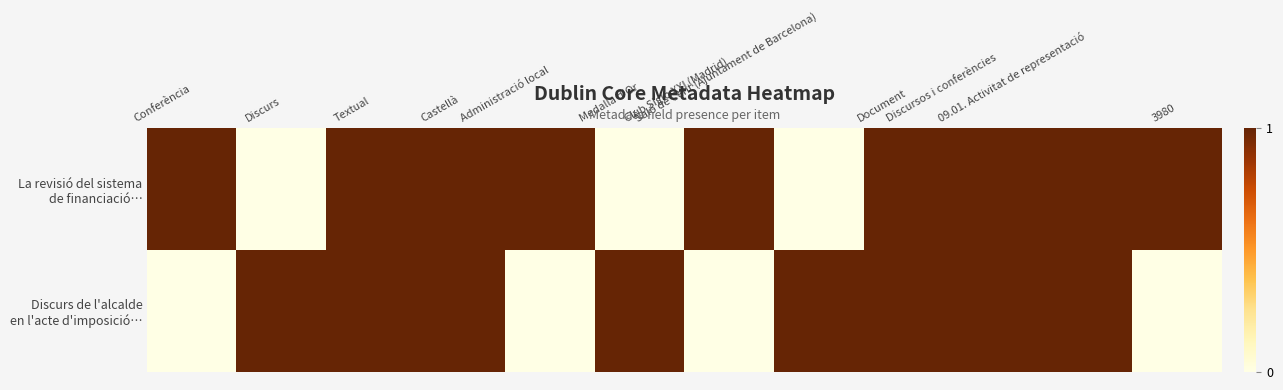

List the series in order of their peak value, lowest first.

La revisió del sistema de financiació…, Discurs de l'alcalde en l'acte d'imposició…